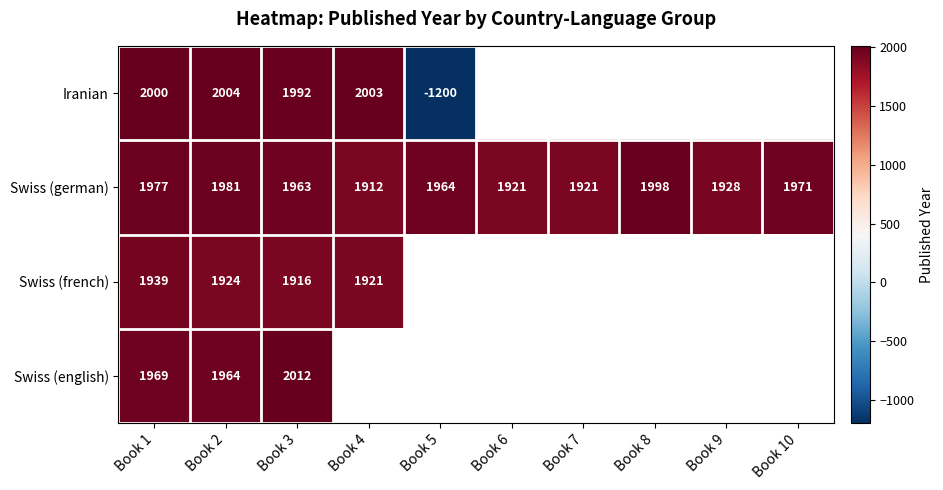

At which label does Swiss (german) reach its minimum?

Book 4